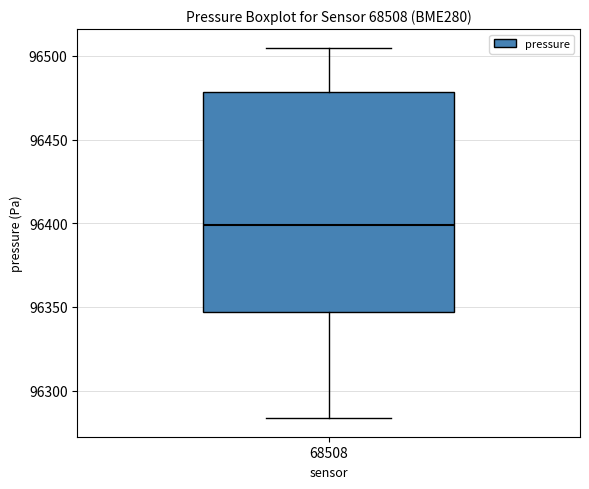

Transcribe this box plot: give where the median line is, the range the box spans, and where the two whiskers end, as read against the y-axis. The values are not printed on the chart, so give them approximately, as read against the axis.

median 96400, box 96345 to 96480, whiskers 96285 to 96505